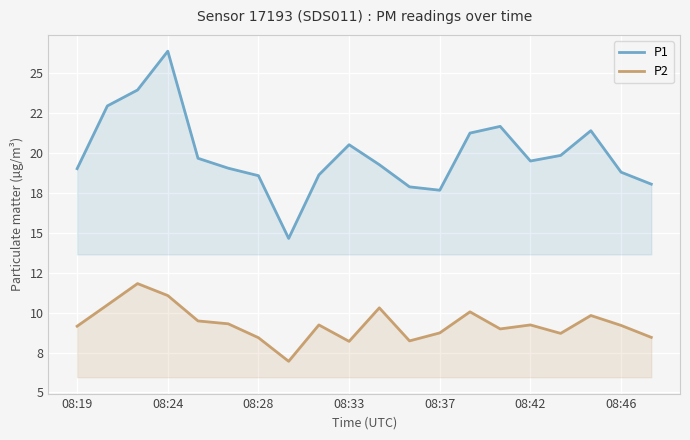

How many data points does each series have?

20